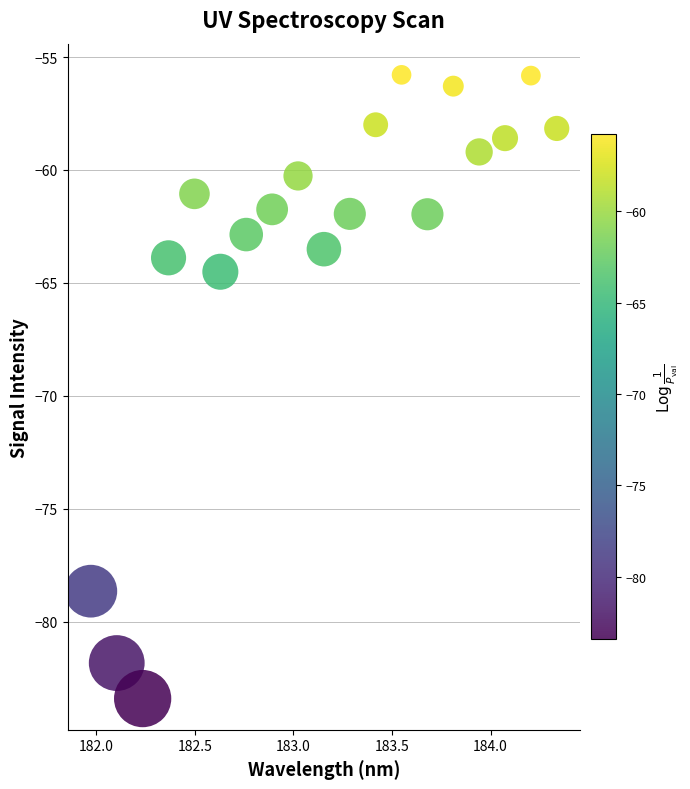

What Y value in the scatter plot is closest to -69?

-64.5